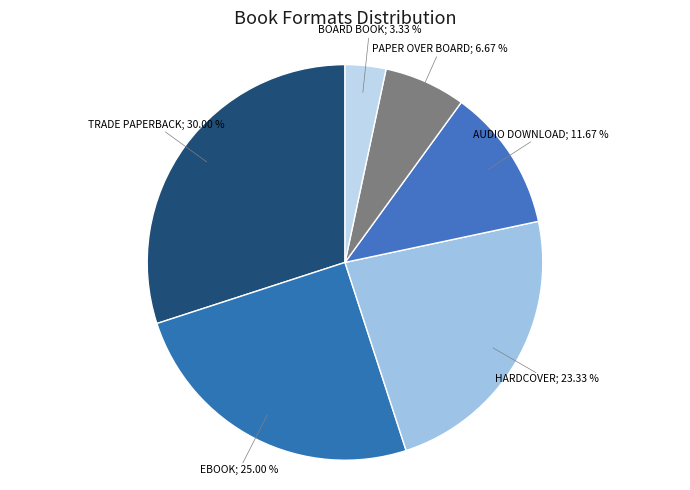

Is there any slice that represents more than half of the pie?

No